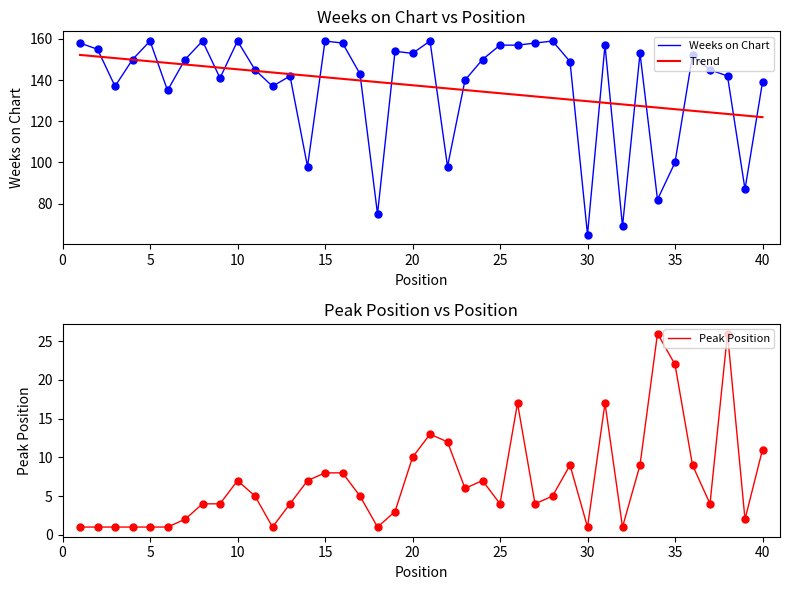

What is the highest value of the Peak Position series?

26